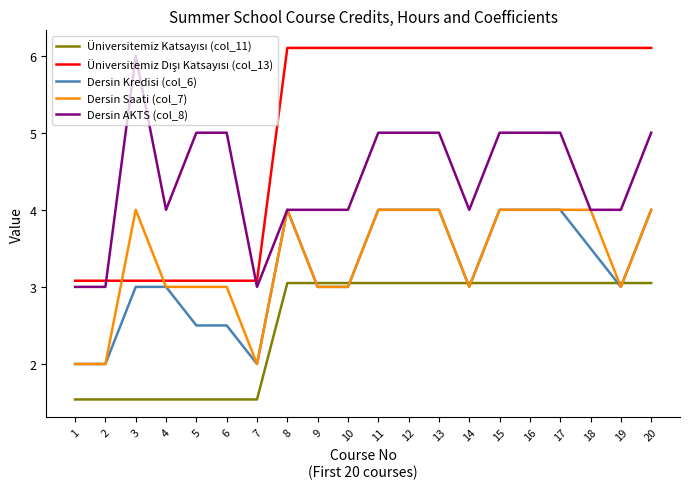

What is the difference between the maximum and minimum values in the Dersin Saati (col_7) series?

2.0